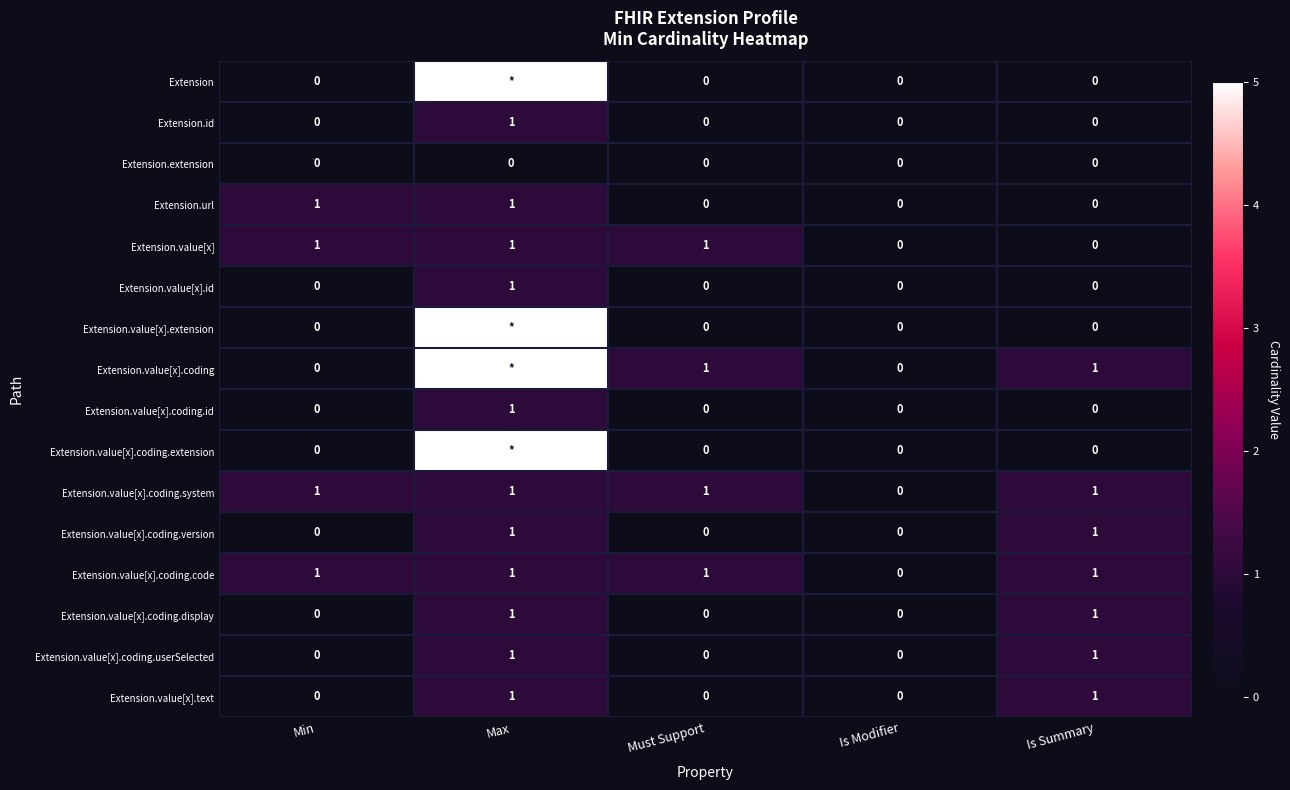

Between Max and Must Support, which is larger?

Max